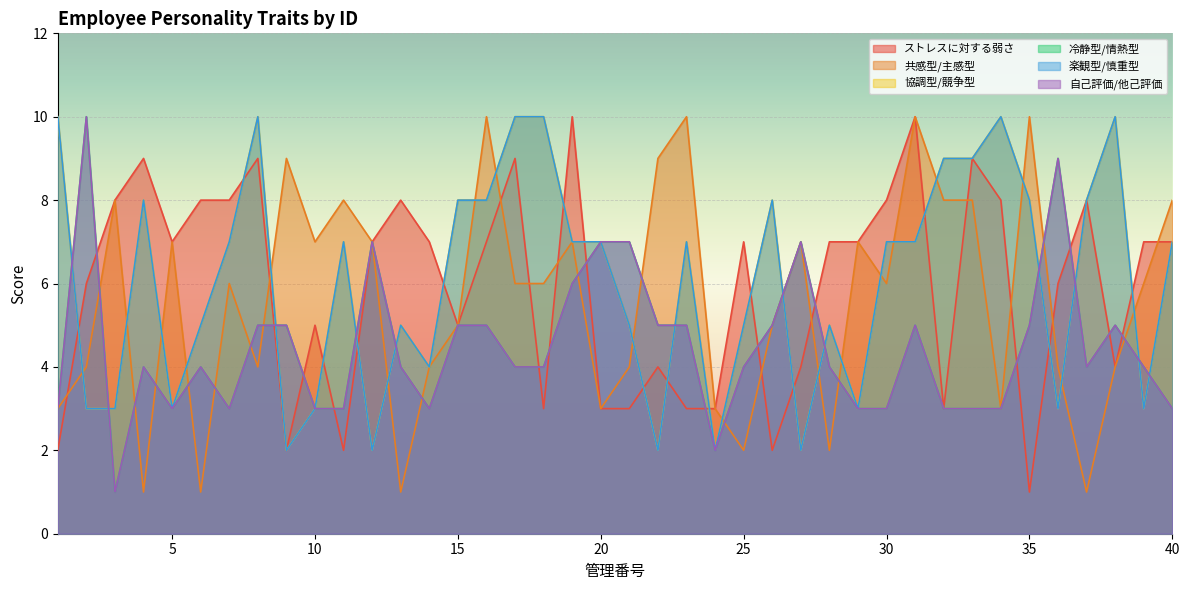

Which series ends up on top after the final intersection of 楽観型/慎重型 and 共感型/主感型?

共感型/主感型